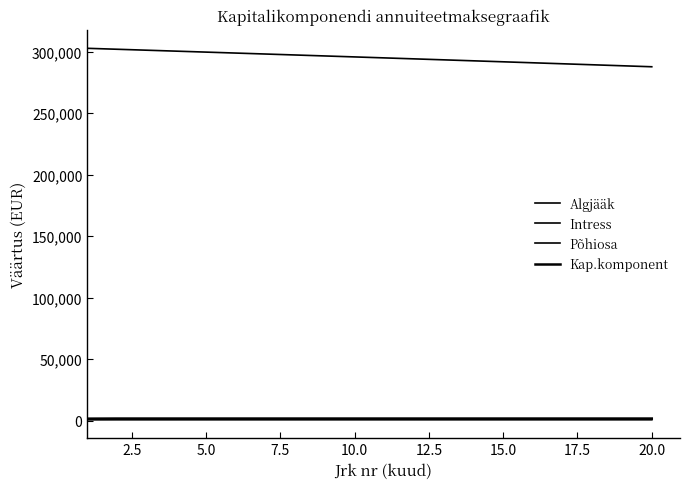

What is the average value of the Põhiosa series?

791.4